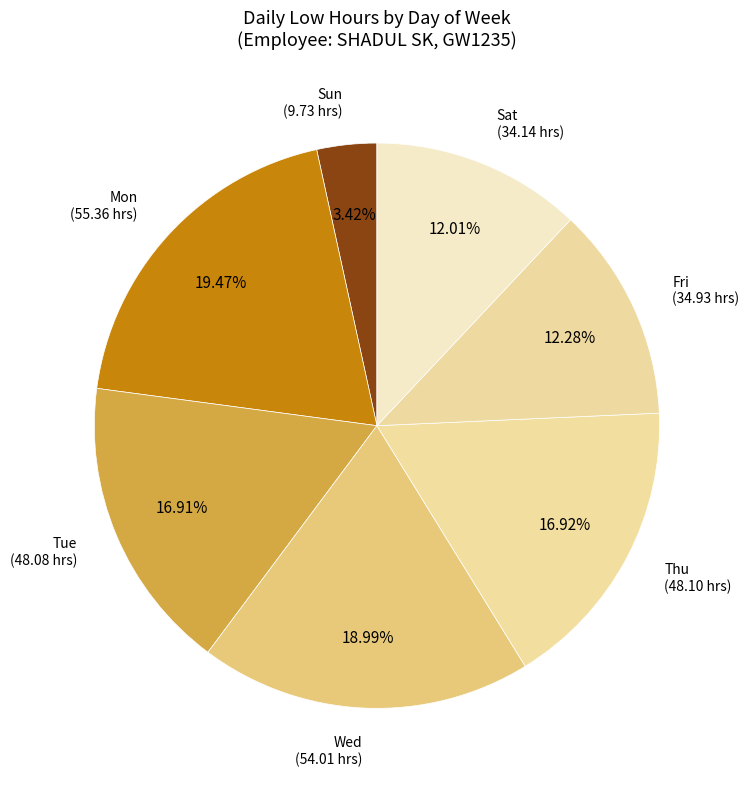

Approximately how many times larger is the value at Fri compared to Mon?

0.6